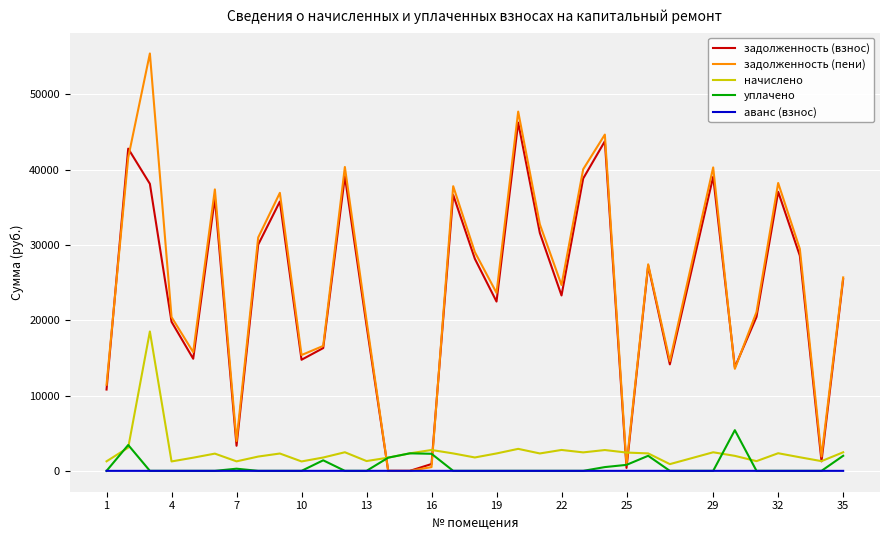

Which series has the widest spread of values?

задолженность (пени)